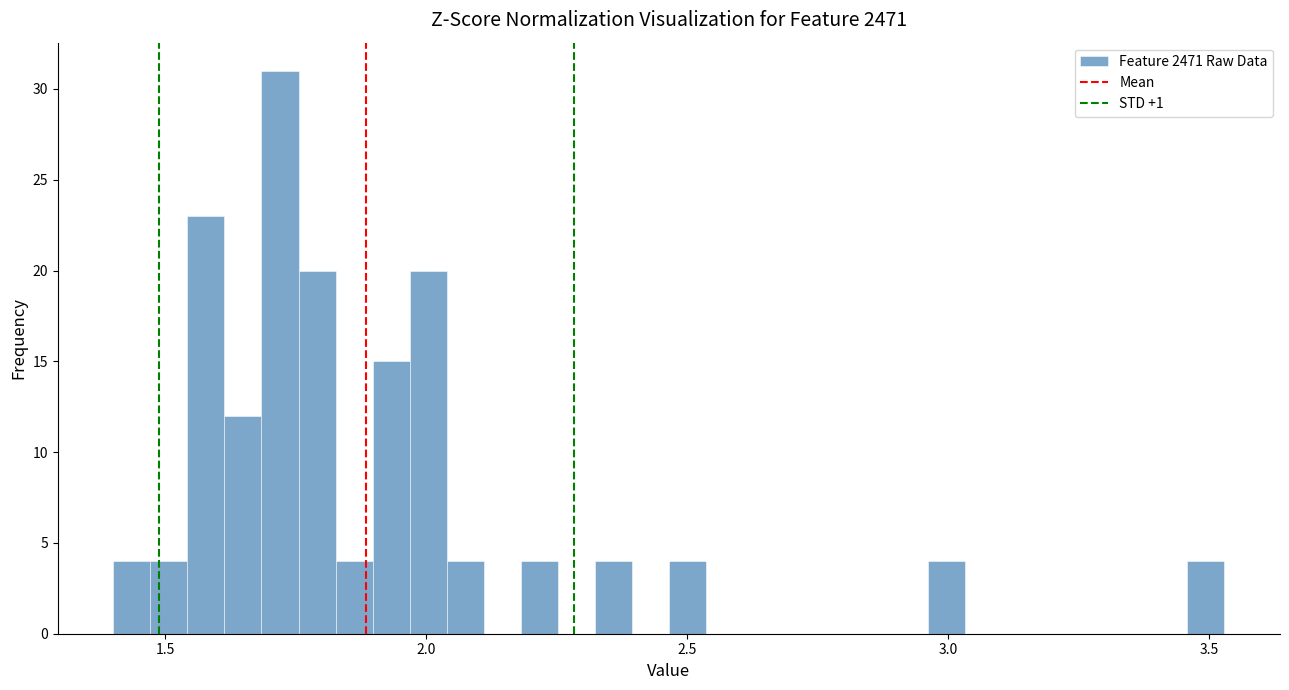

Around what value on the x-axis is the tallest bar? Give the approximate position of its centre, as read against the axis.

1.70